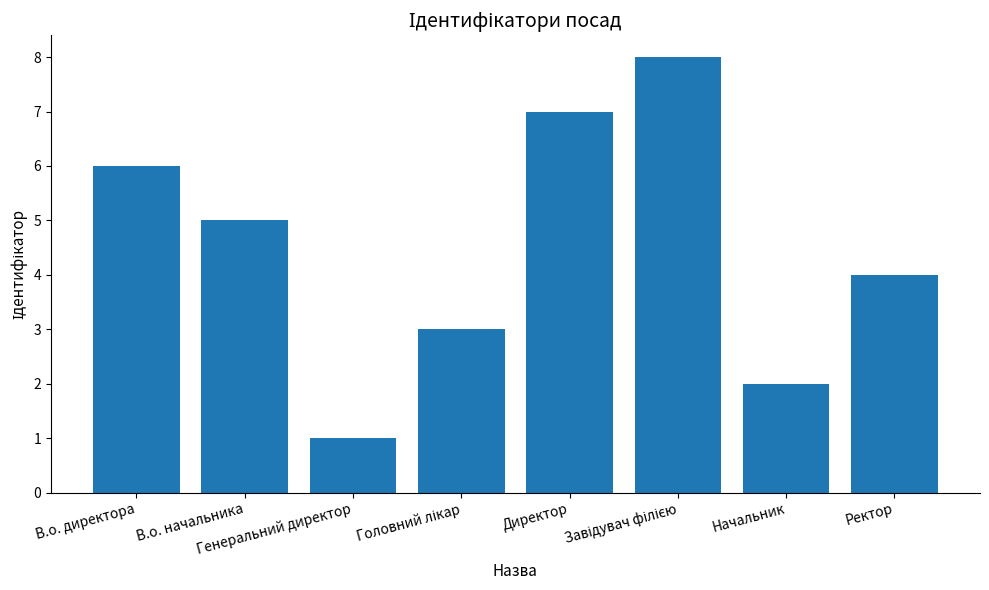

What is the maximum value shown in the chart?

8